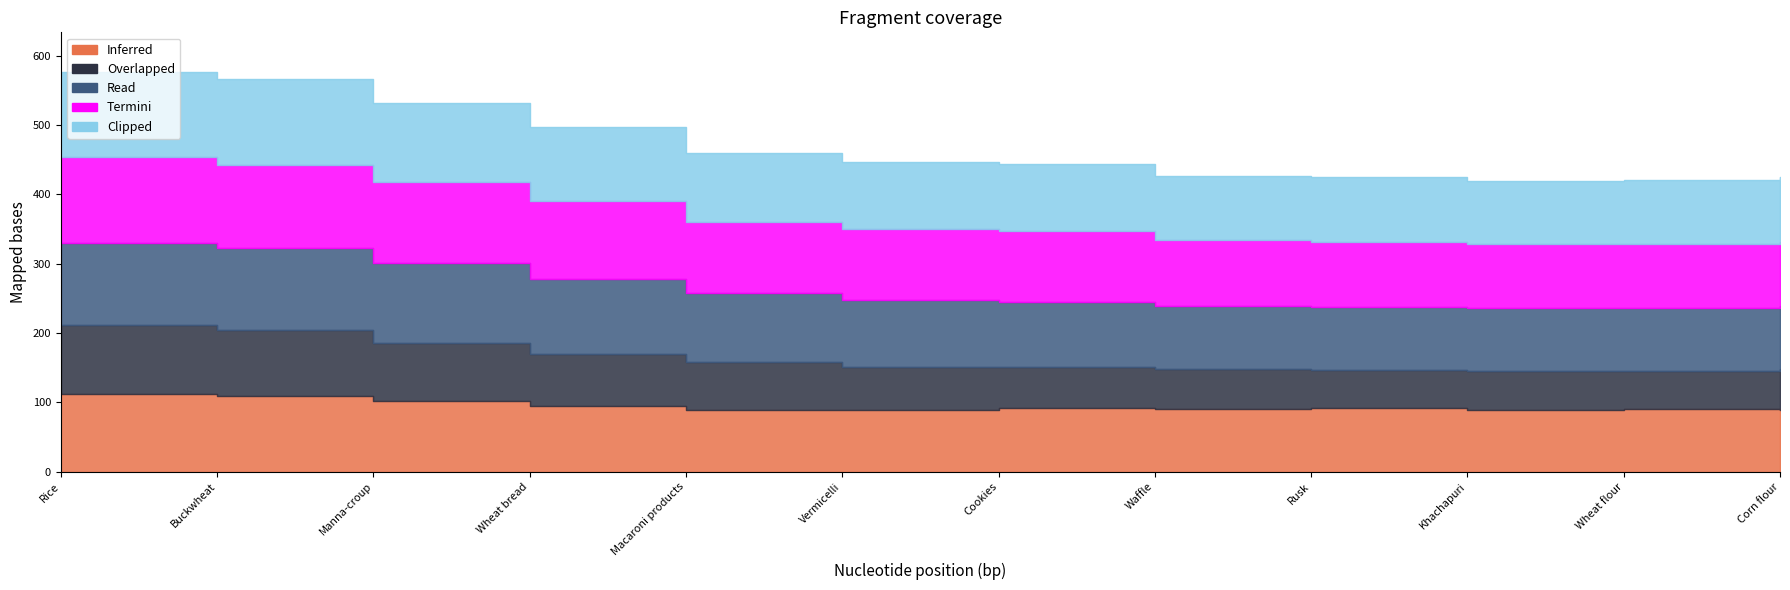

What is the value of the Termini point at the 11th from the left?

93.0